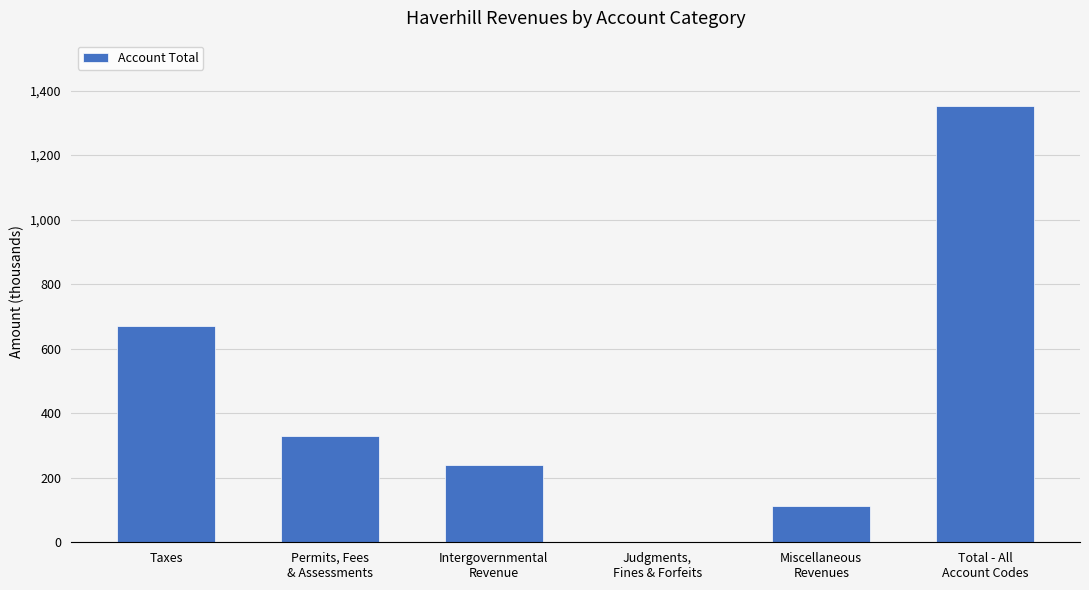

Are the bars grouped side by side (vs. stacked)?

No